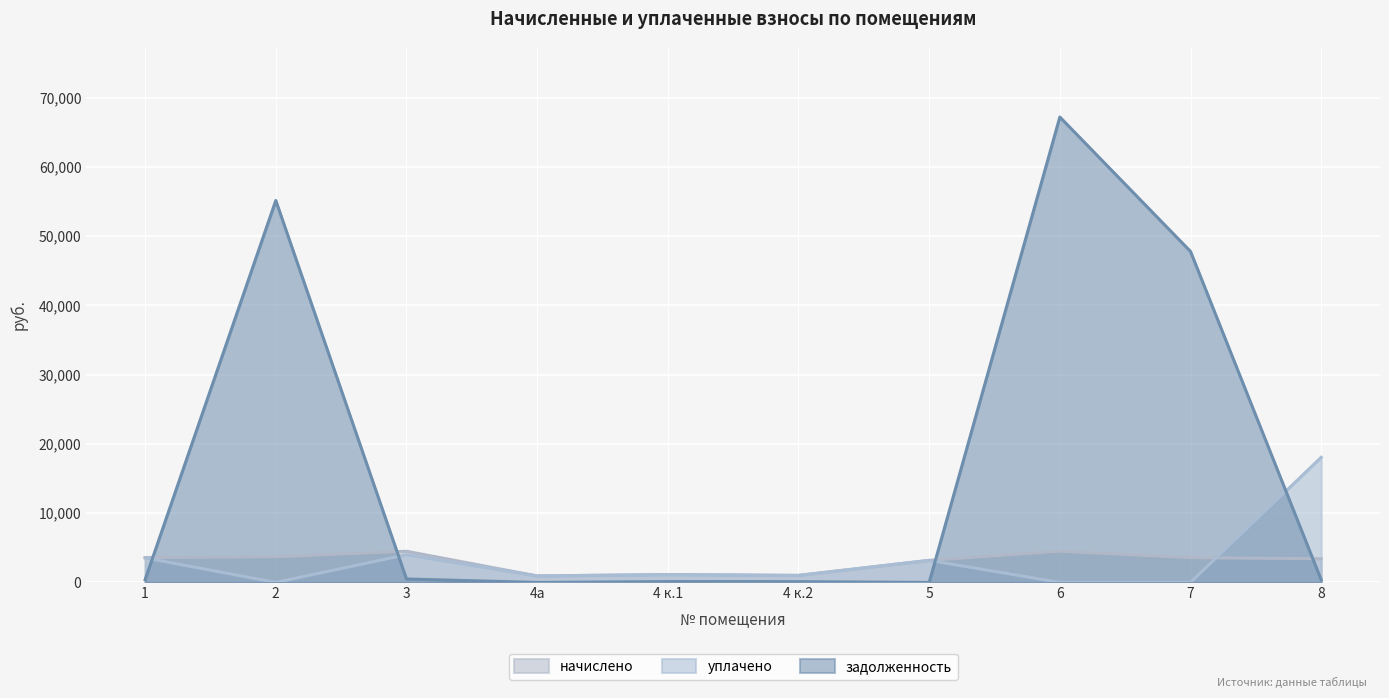

True or false: начислено has a value of 5592.1 at 1.

False